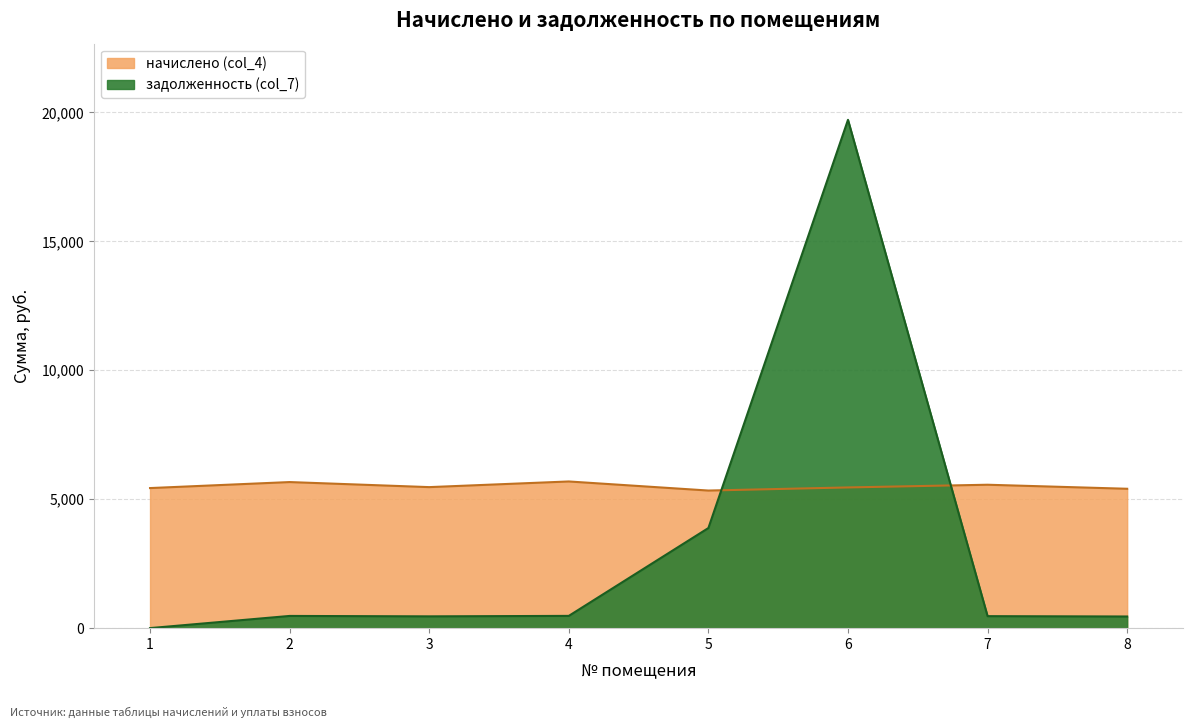

At how many categories does at least one series exceed 11700?

1